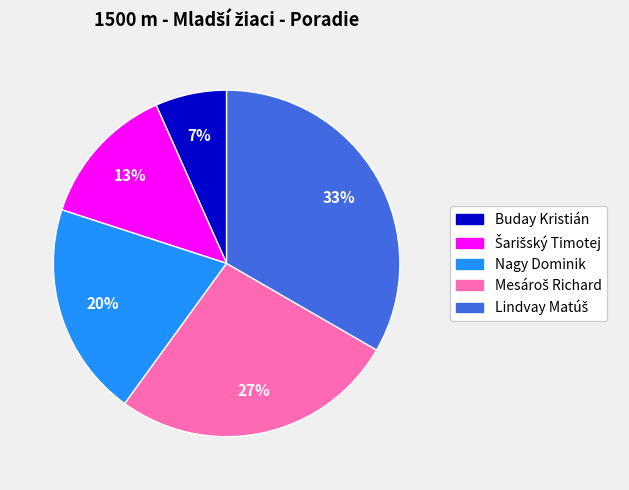

To the nearest percent, what portion does Nagy Dominik represent?

20%